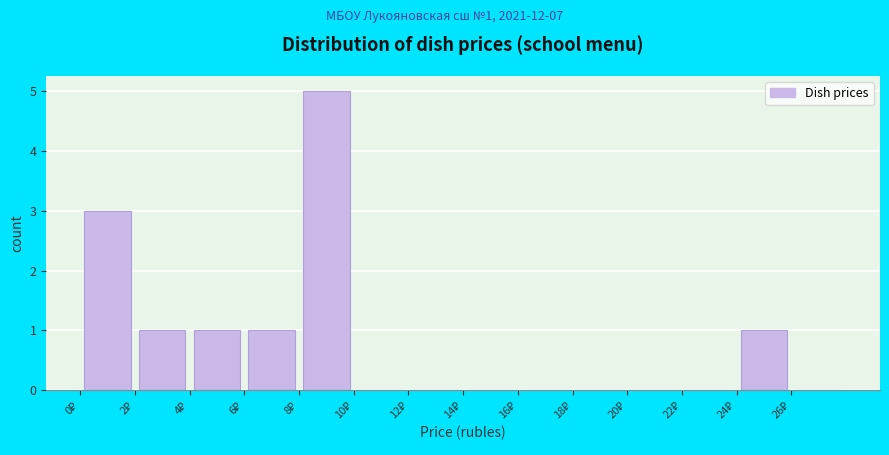

Over which range of the x-axis is the bar tallest?

8 to 10